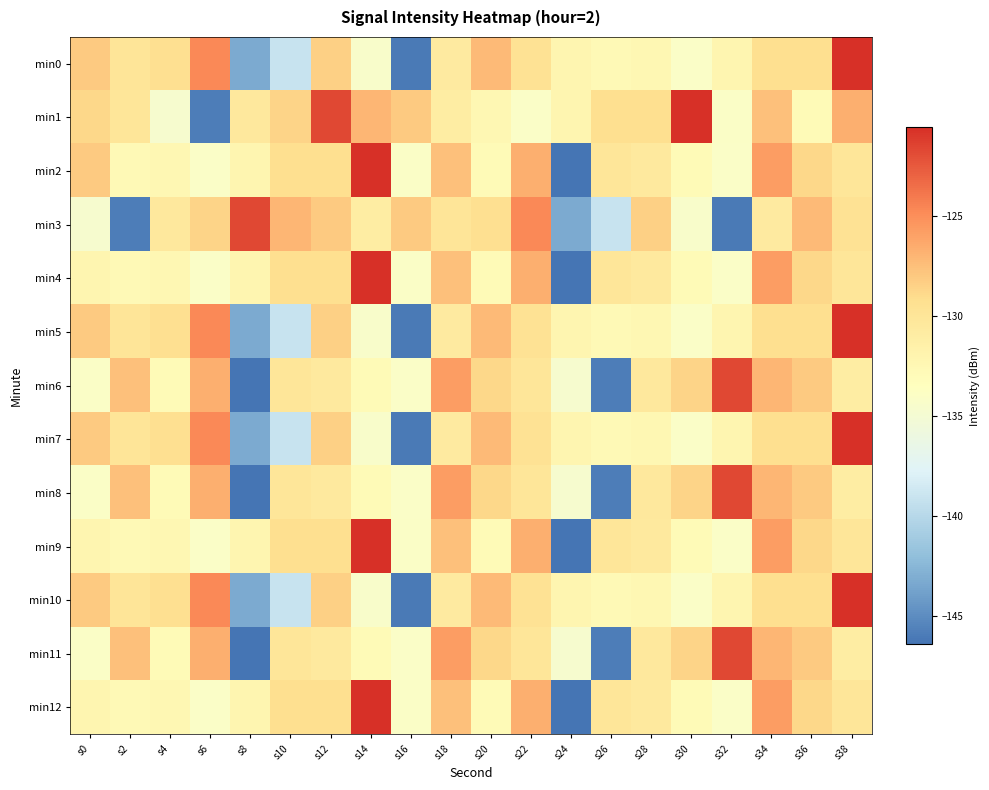

Rank the series at s24 from highest to lowest value.

min1, min0, min5, min7, min10, min6, min8, min11, min3, min2, min4, min9, min12